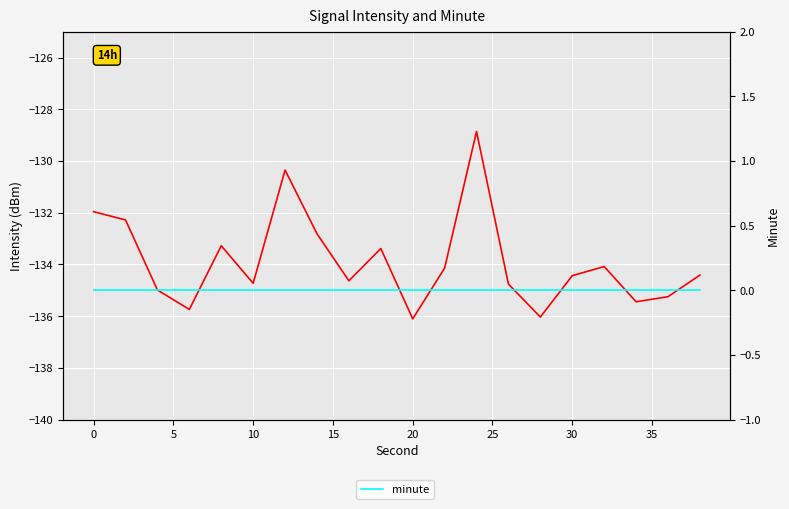

Reading left to right, transcribe all the data shown in this chart.

intensity(dBm): -132.0	-132.3	-135.0	-135.7	-133.3	-134.7	-130.4	-132.8	-134.6	-133.4	-136.1	-134.1	-128.9	-134.8	-136.0	-134.4	-134.1	-135.4	-135.2	-134.4
minute: 0.0	0.0	0.0	0.0	0.0	0.0	0.0	0.0	0.0	0.0	0.0	0.0	0.0	0.0	0.0	0.0	0.0	0.0	0.0	0.0